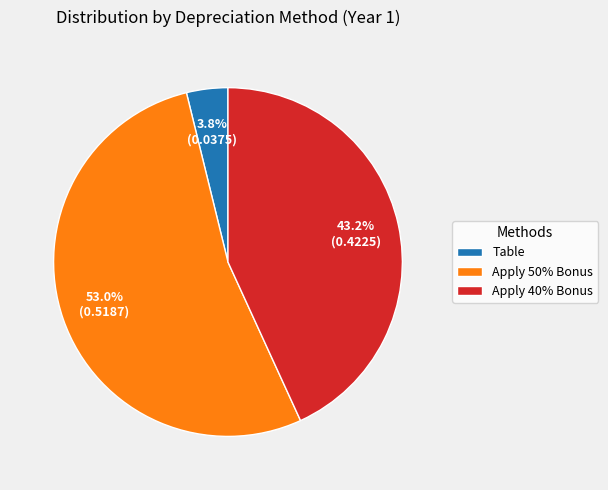

Which slice is the largest?

Apply 50% Bonus